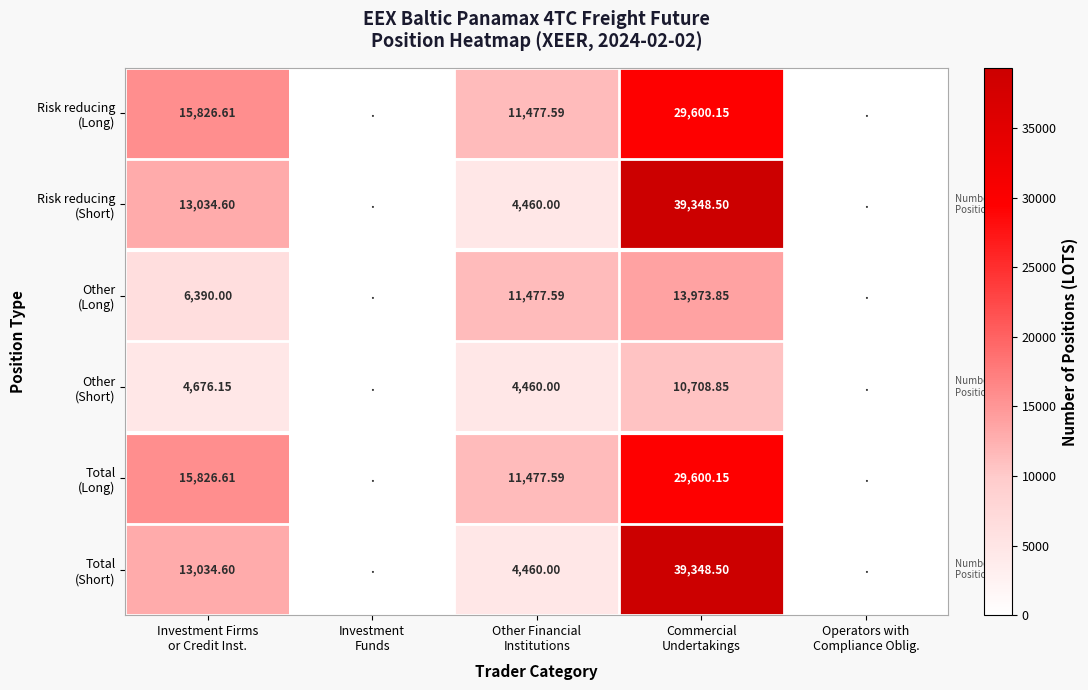

What is the sum of the Total (Long) values at Other Financial Institutions and Investment Firms or Credit Inst.?

27304.2